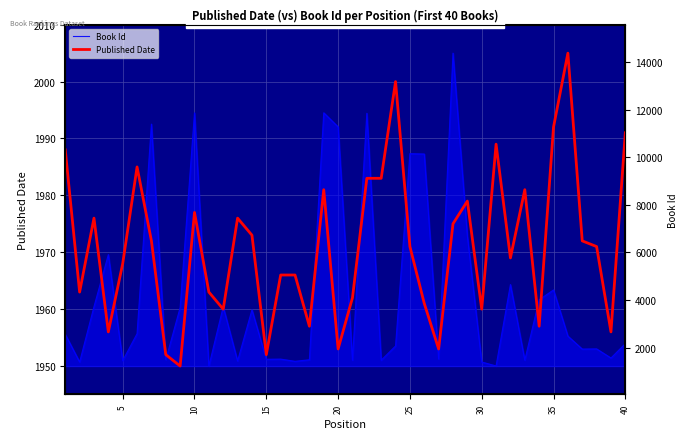

How many distinct data groups are displayed?

2